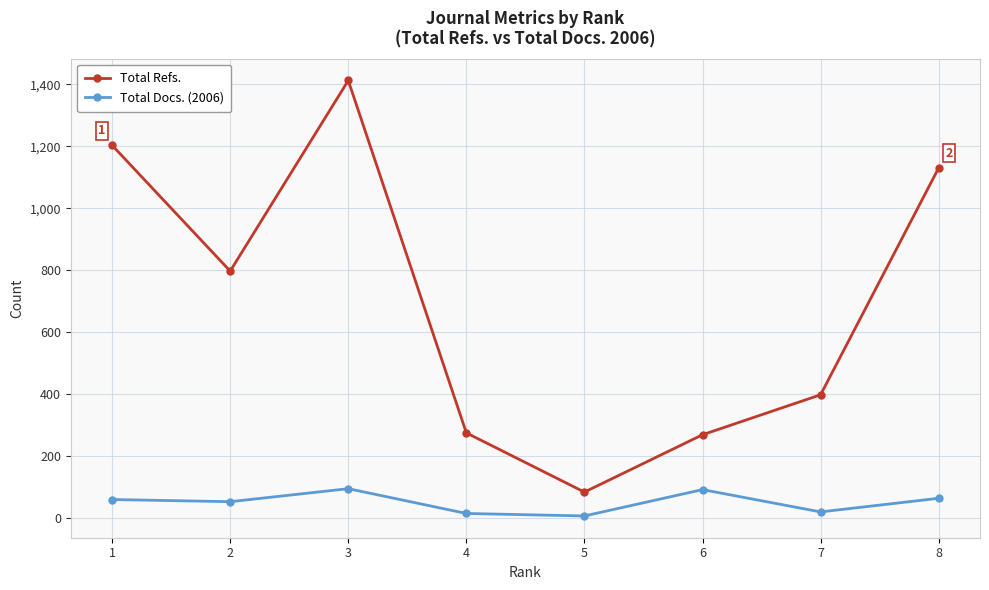

True or false: Total Docs. (2006) has more than 2 interior local peaks.

False